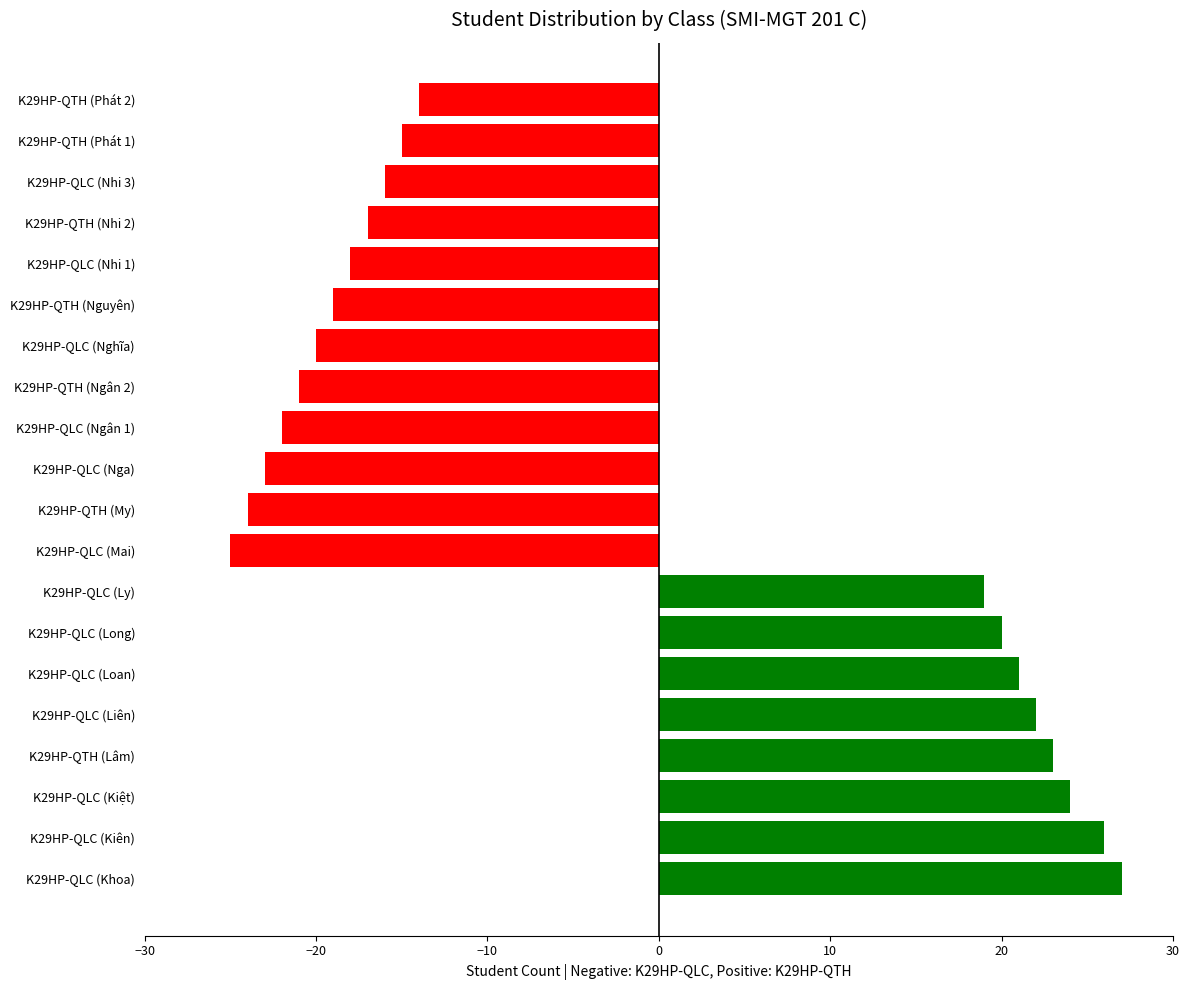

Reading bottom to top, transcribe all the data shown in this chart.

27	26	24	23	22	21	20	19	-25	-24	-23	-22	-21	-20	-19	-18	-17	-16	-15	-14